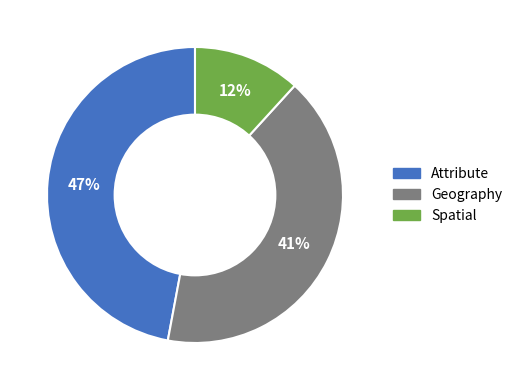

Between Spatial and Geography, which is larger?

Geography